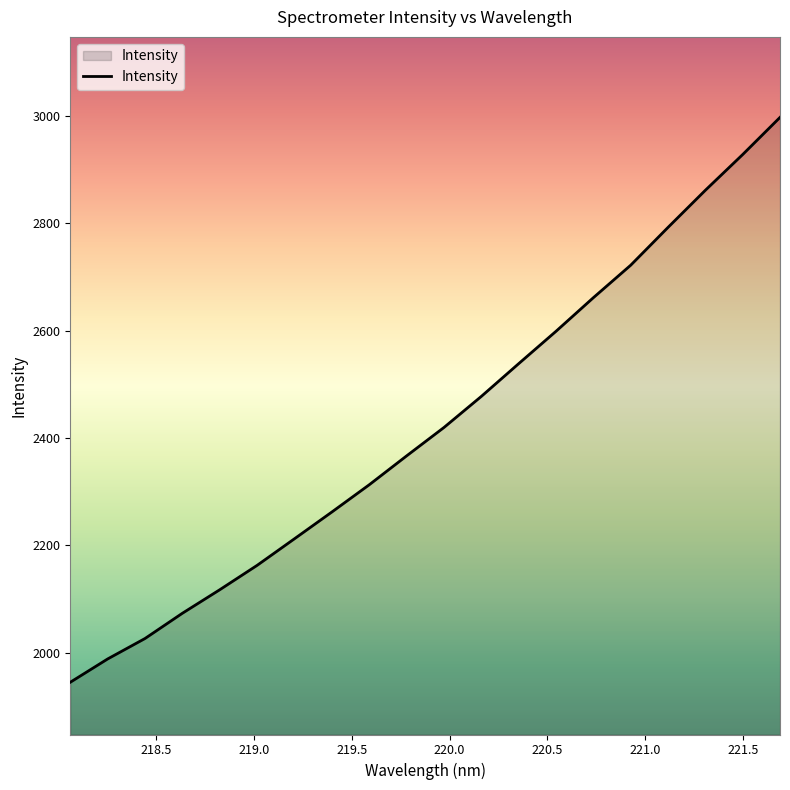

What is the minimum value shown in the chart?

1945.4